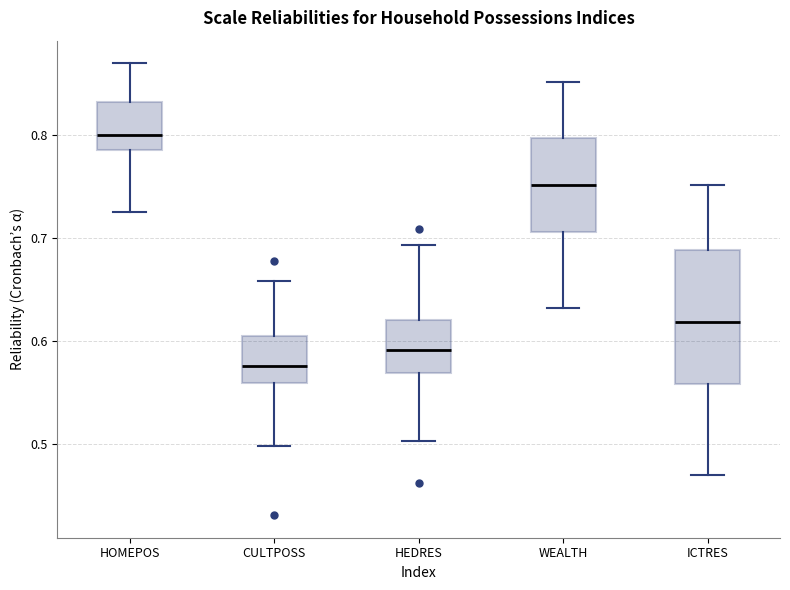

Reading left to right, read every box against the y-axis: the position of its median line, the range the box covers, and the ends of its whiskers. The values are not printed on the chart, so give them approximately, as read against the axis.

HOMEPOS: median 0.80, box 0.79 to 0.83, whiskers 0.73 to 0.87
CULTPOSS: median 0.58, box 0.56 to 0.61, whiskers 0.50 to 0.66
HEDRES: median 0.59, box 0.57 to 0.62, whiskers 0.50 to 0.69
WEALTH: median 0.75, box 0.71 to 0.80, whiskers 0.63 to 0.85
ICTRES: median 0.62, box 0.56 to 0.69, whiskers 0.47 to 0.75